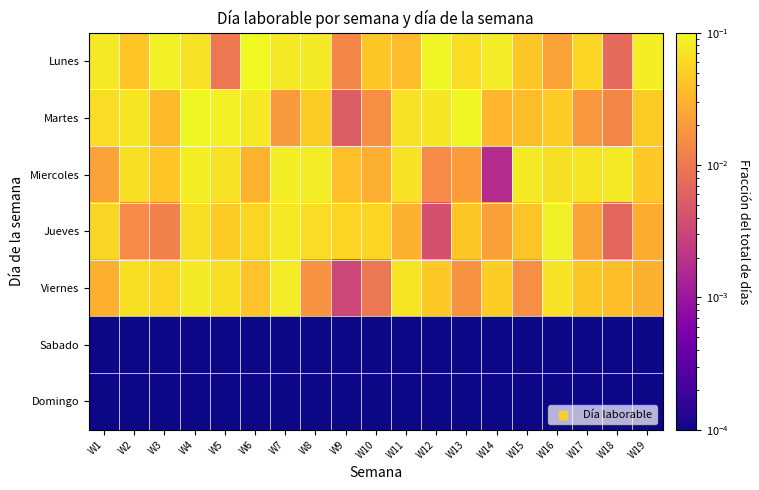

At which category is the sum across all series the highest?

W4